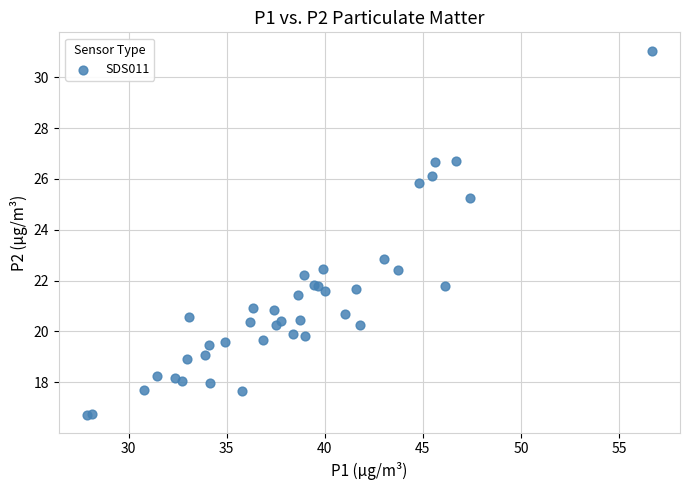

What Y value in the scatter plot is closest to 23?

22.8